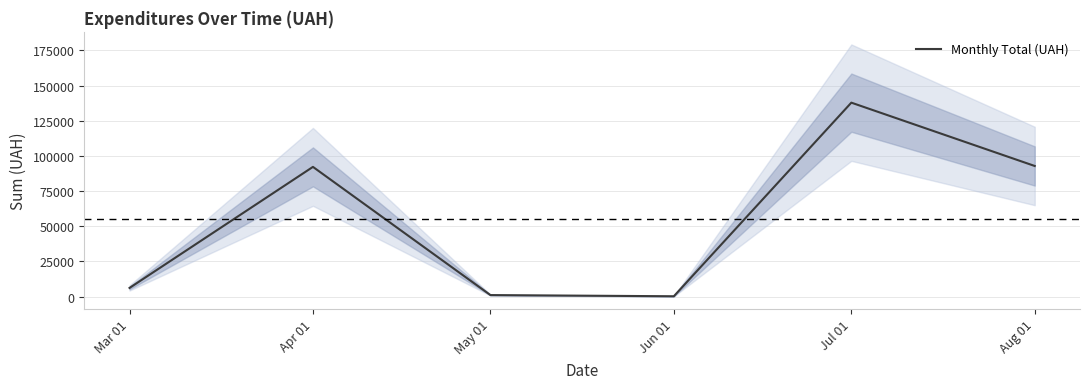

What is the label of the 4th point from the right?

May 01